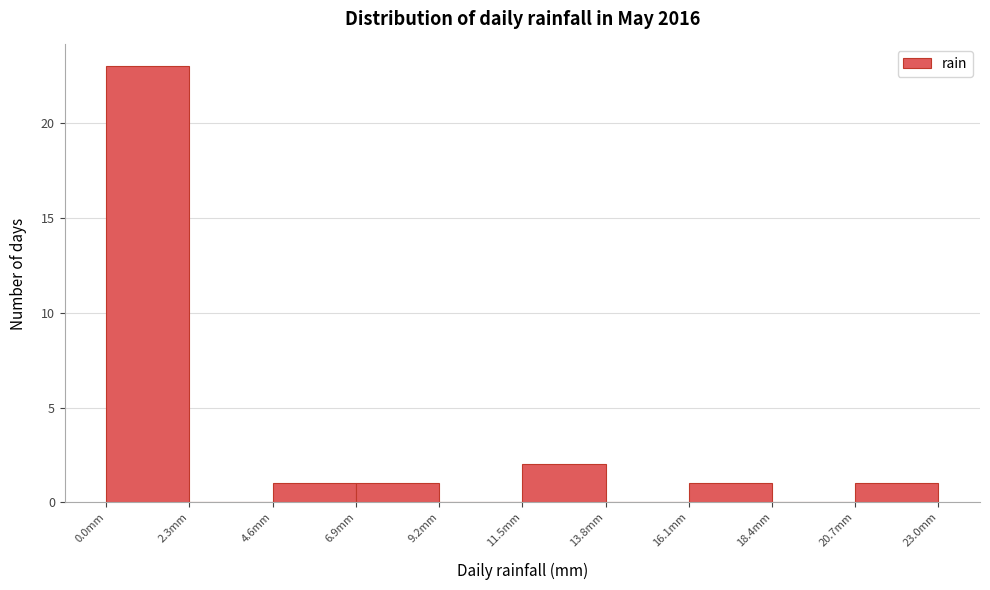

Reading left to right, list every bar in this chart as the range it spans on the x-axis followed by its height. Neither the bar edges nor the heights are printed on the chart, so give them approximately, as read against the axes.

0.0 to 2.3: 23
2.3 to 4.6: 0
4.6 to 6.9: 1
6.9 to 9.2: 1
9.2 to 11.5: 0
11.5 to 13.8: 2
13.8 to 16.1: 0
16.1 to 18.4: 1
18.4 to 20.7: 0
20.7 to 23.0: 1